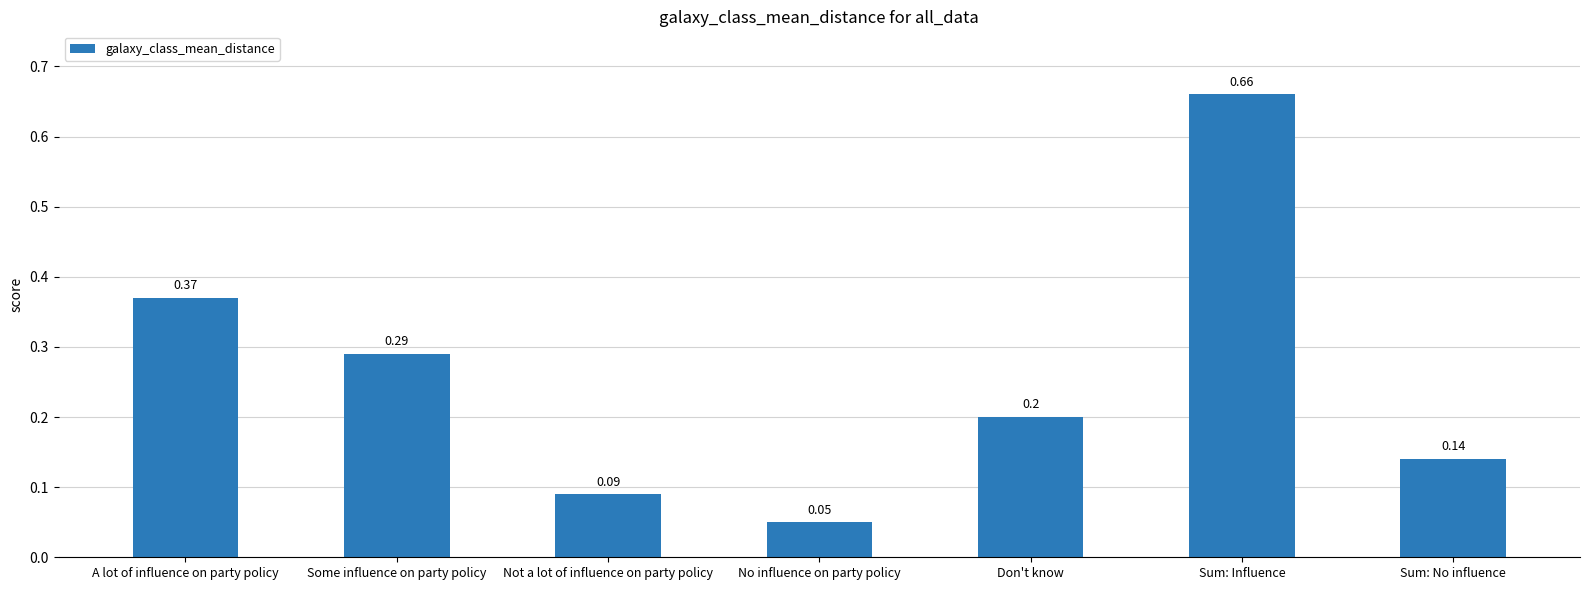

Does the chart contain any negative values?

No